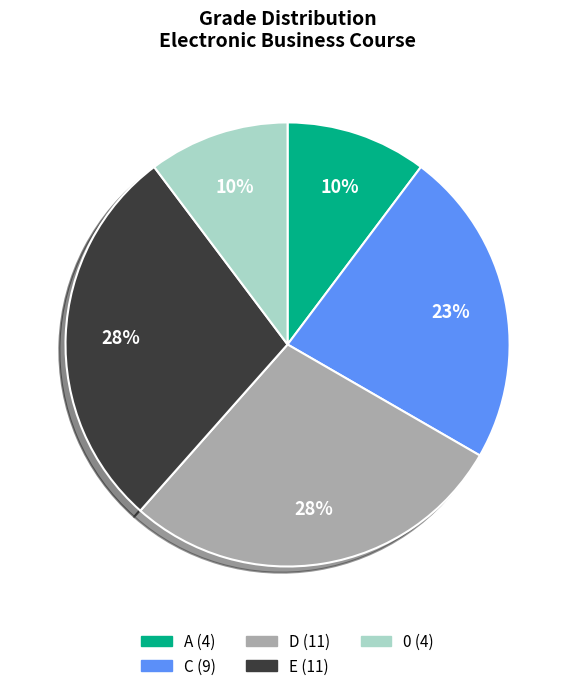

To the nearest percent, what is the difference between the largest and smallest slice percentages?

18%